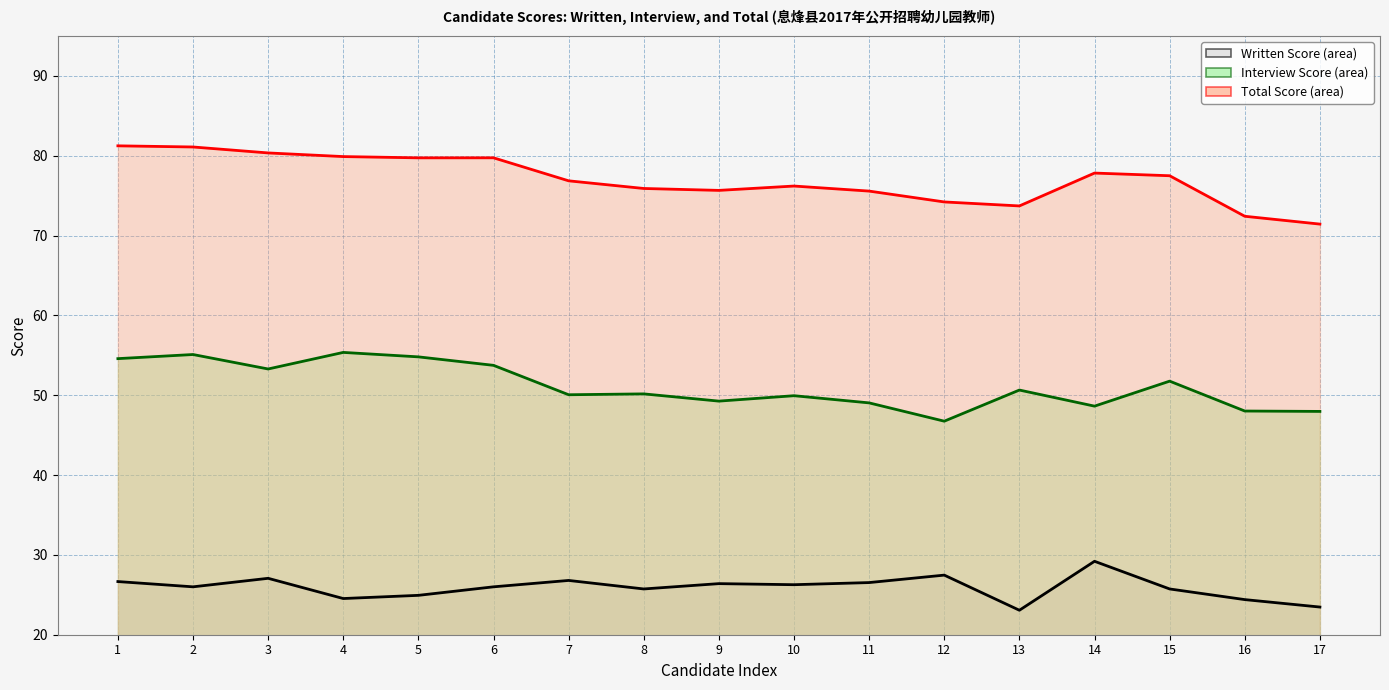

What is the sum of the Written Score values at 11 and 6?

52.5